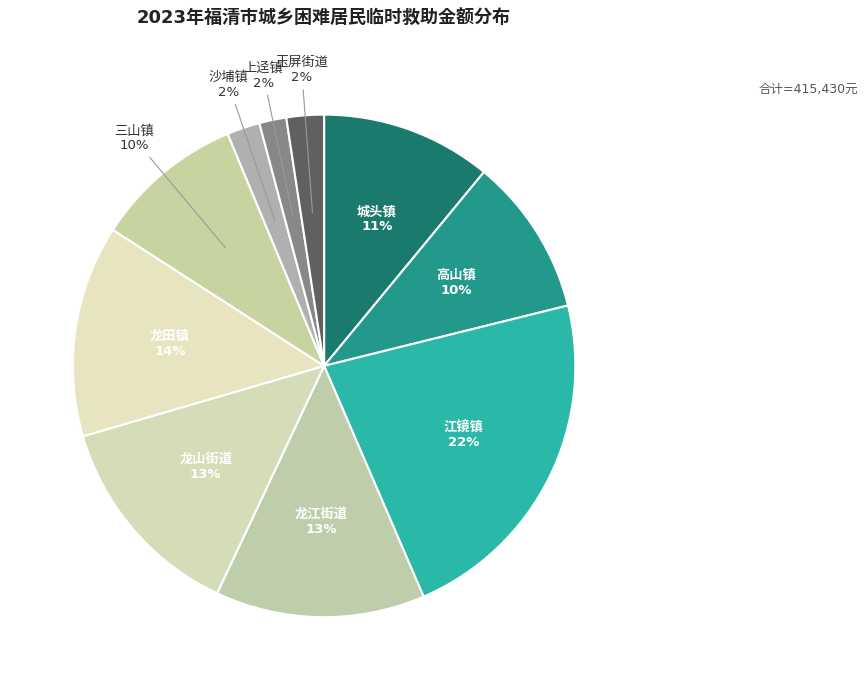

Count the number of slices in the pie.

10